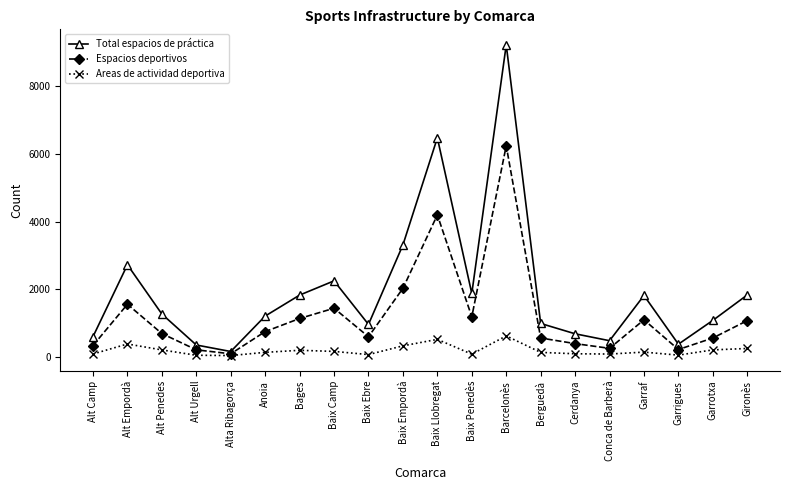

Which series has the widest spread of values?

Total espacios de práctica